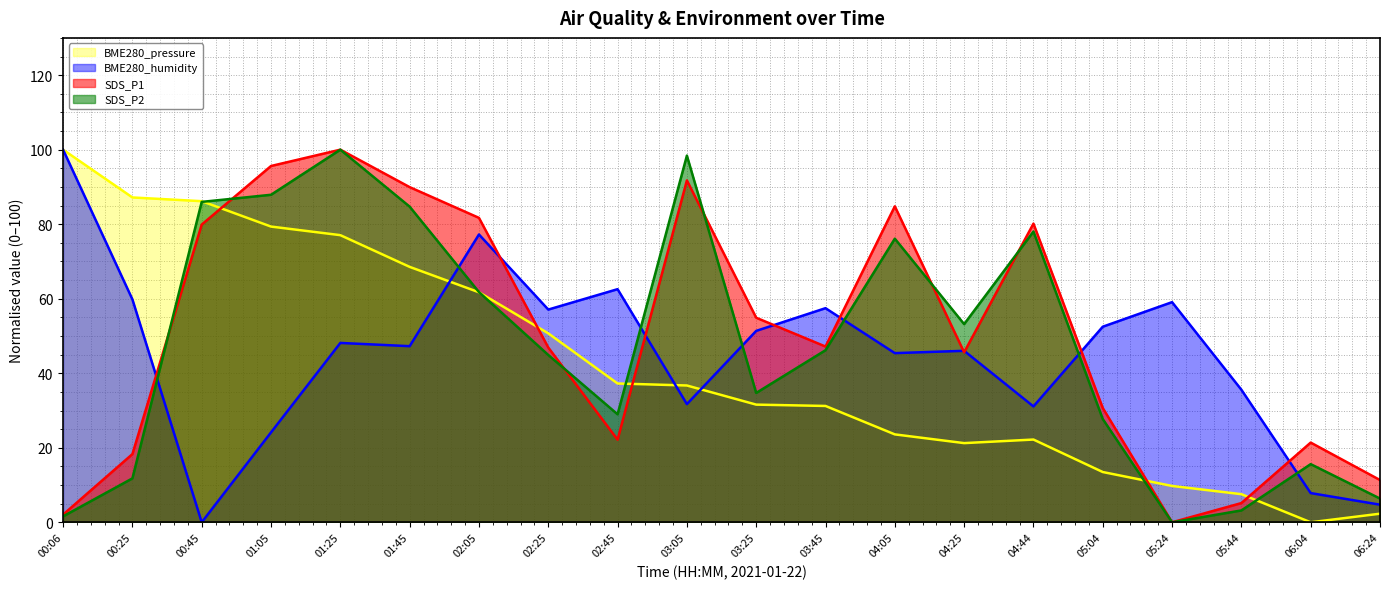

Where is SDS_P1 (line) nearest to the value 50?

03:45